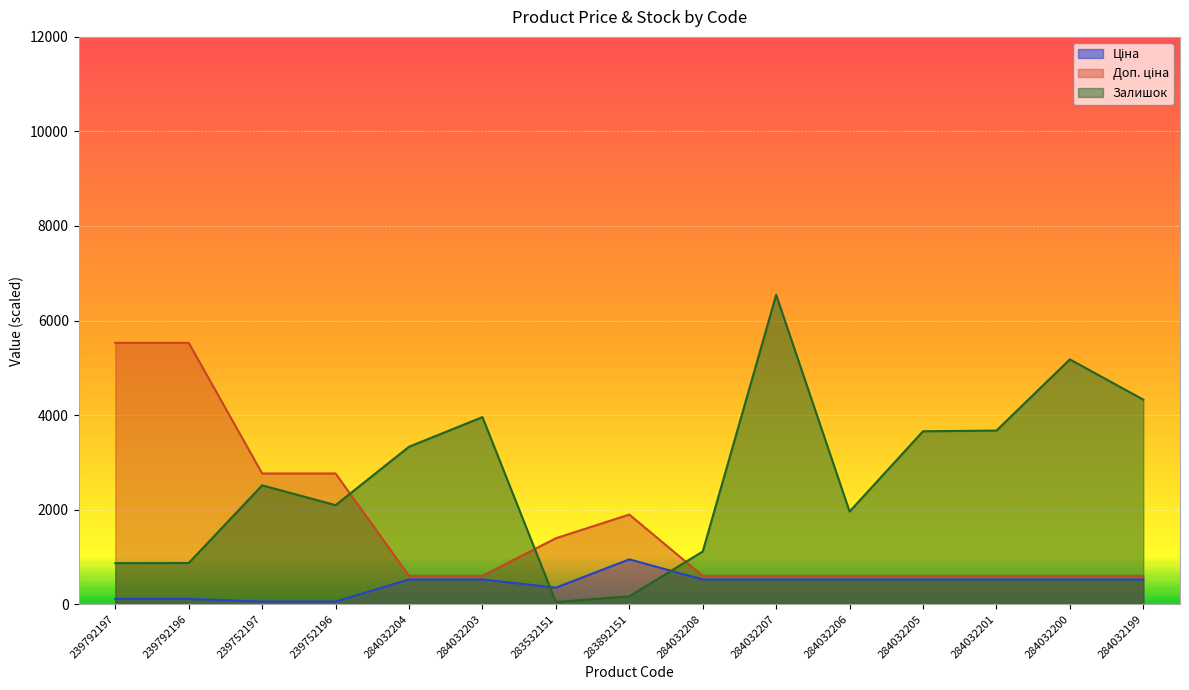

Rank the series by their maximum value, from lowest to highest.

Ціна, Доп. ціна, Залишок